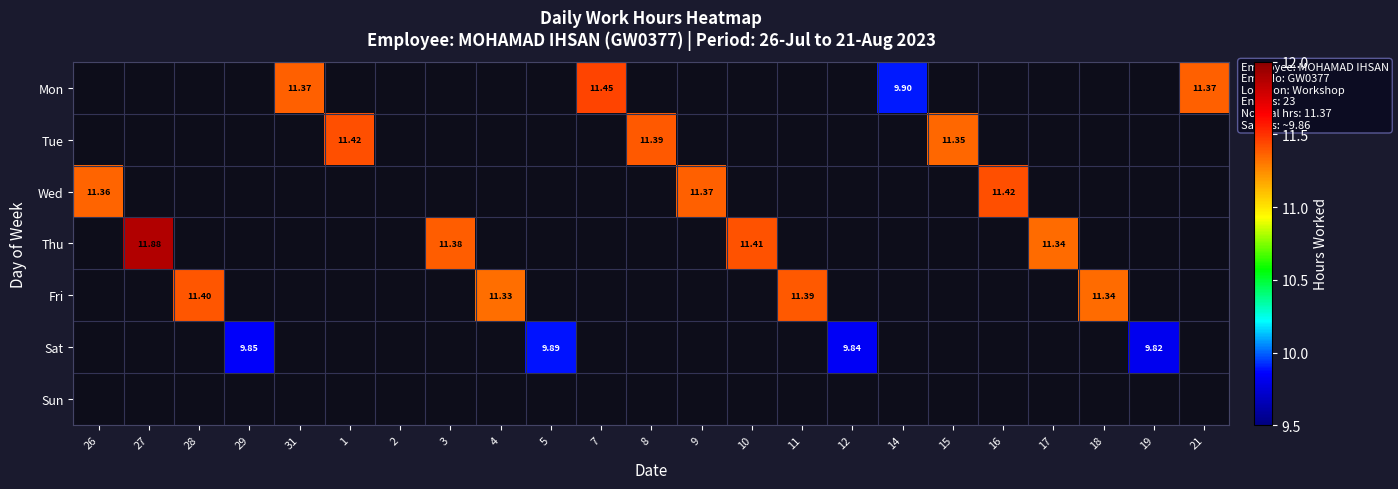

At which category does the chart reach its peak across all series?

27